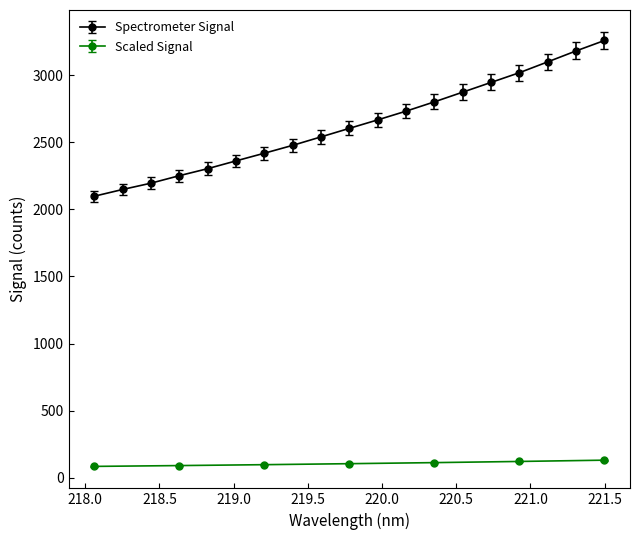

What is the sum of the values at 218.8244 and 220.1623?

5036.4